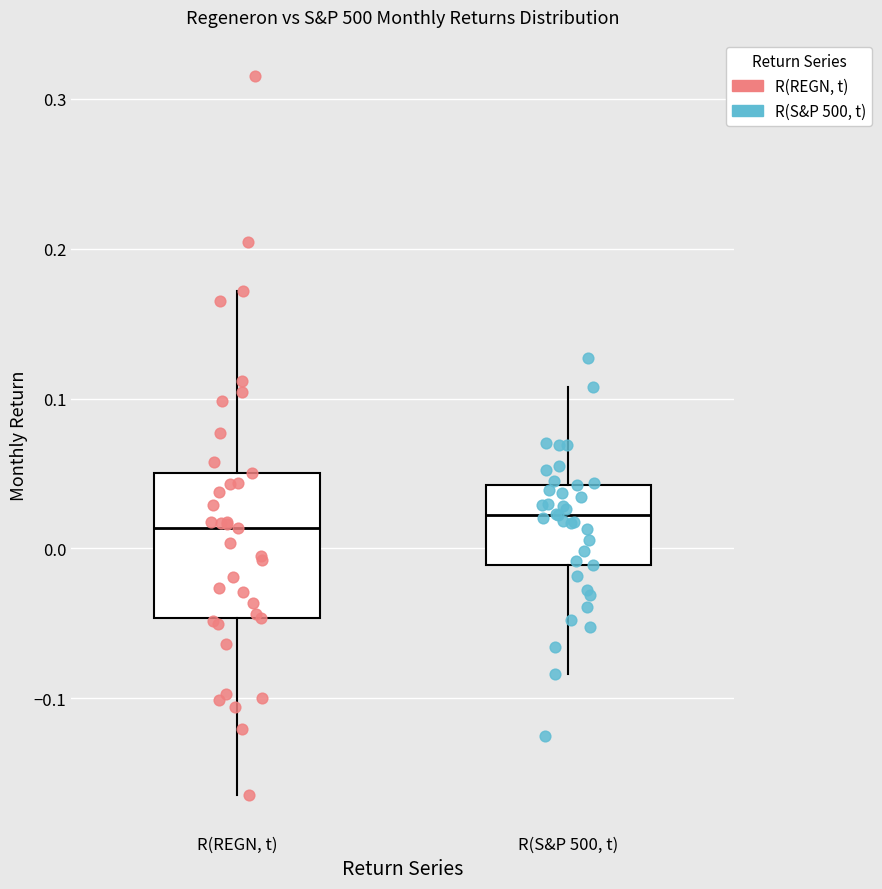

Where does the upper whisker of the box for R(S&P 500, t) end on the y-axis? The values are not printed on the chart, so give them approximately, as read against the axis.

0.11